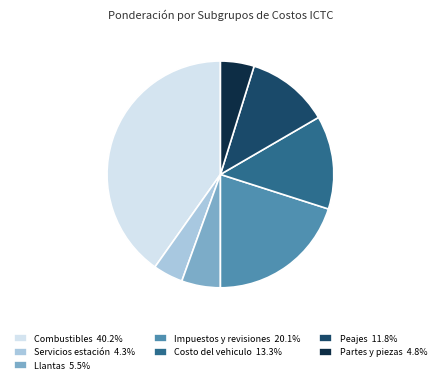

Combined, do Costo del vehiculo and Partes y piezas account for over 50%?

No